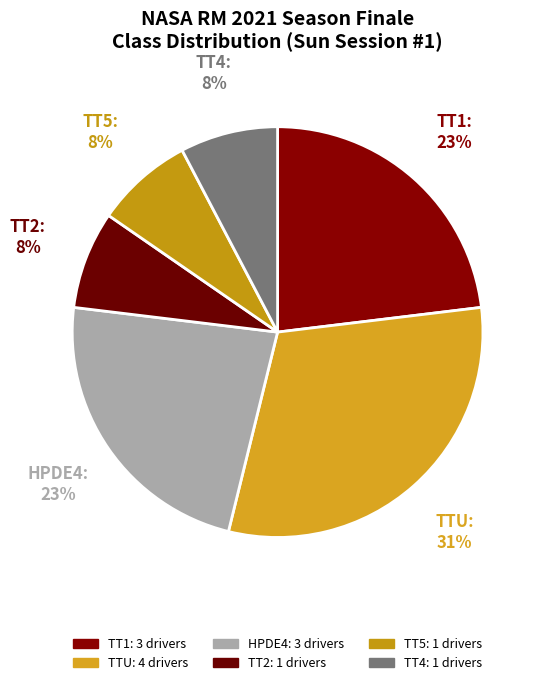

Combined, do TT2 and HPDE4 account for over 50%?

No